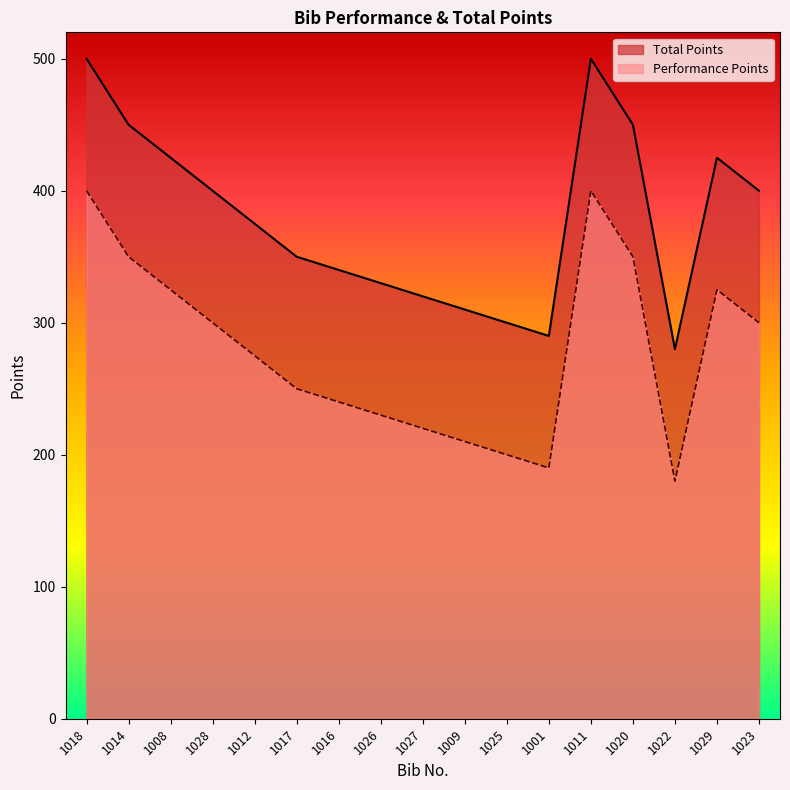

What is the minimum value shown in the chart?

180